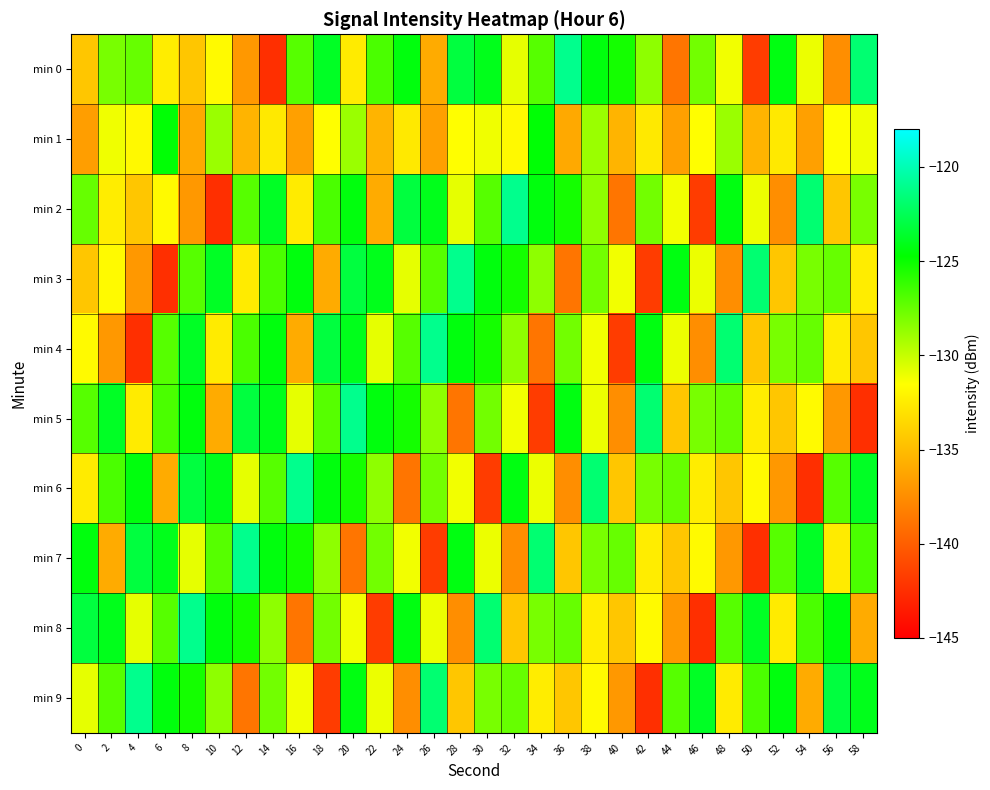

Reading left to right, list all the values displayed in this chart.

min 0: 0=-134.5	2=-128.0	4=-127.5	6=-132.4	8=-134.5	10=-131.8	12=-136.9	14=-142.5	16=-127.1	18=-123.8	20=-132.5	22=-126.7	24=-124.4	26=-135.9	28=-123.1	30=-124.0	32=-130.9	34=-127.0	36=-121.1	38=-124.4	40=-125.3	42=-128.5	44=-138.8	46=-127.8	48=-131.1	50=-141.8	52=-124.3	54=-131.0	56=-137.4	58=-121.8
min 1: 0=-136.6	2=-131.1	4=-131.8	6=-124.6	8=-136.0	10=-128.8	12=-135.4	14=-132.6	16=-136.5	18=-131.5	20=-128.8	22=-135.4	24=-132.6	26=-136.5	28=-131.5	30=-131.1	32=-131.8	34=-124.6	36=-136.0	38=-128.8	40=-135.4	42=-132.6	44=-136.5	46=-131.5	48=-128.8	50=-135.4	52=-132.6	54=-136.5	56=-131.5	58=-131.1
min 2: 0=-127.5	2=-132.4	4=-134.5	6=-131.8	8=-136.9	10=-142.5	12=-127.1	14=-123.8	16=-132.5	18=-126.7	20=-124.4	22=-135.9	24=-123.1	26=-124.0	28=-130.9	30=-127.0	32=-121.1	34=-124.4	36=-125.3	38=-128.5	40=-138.8	42=-127.8	44=-131.1	46=-141.8	48=-124.3	50=-131.0	52=-137.4	54=-121.8	56=-134.5	58=-128.0
min 3: 0=-134.5	2=-131.8	4=-136.9	6=-142.5	8=-127.1	10=-123.8	12=-132.5	14=-126.7	16=-124.4	18=-135.9	20=-123.1	22=-124.0	24=-130.9	26=-127.0	28=-121.1	30=-124.4	32=-125.3	34=-128.5	36=-138.8	38=-127.8	40=-131.1	42=-141.8	44=-124.3	46=-131.0	48=-137.4	50=-121.8	52=-134.5	54=-128.0	56=-127.5	58=-132.4
min 4: 0=-131.8	2=-136.9	4=-142.5	6=-127.1	8=-123.8	10=-132.5	12=-126.7	14=-124.4	16=-135.9	18=-123.1	20=-124.0	22=-130.9	24=-127.0	26=-121.1	28=-124.4	30=-125.3	32=-128.5	34=-138.8	36=-127.8	38=-131.1	40=-141.8	42=-124.3	44=-131.0	46=-137.4	48=-121.8	50=-134.5	52=-128.0	54=-127.5	56=-132.4	58=-134.5
min 5: 0=-127.1	2=-123.8	4=-132.5	6=-126.7	8=-124.4	10=-135.9	12=-123.1	14=-124.0	16=-130.9	18=-127.0	20=-121.1	22=-124.4	24=-125.3	26=-128.5	28=-138.8	30=-127.8	32=-131.1	34=-141.8	36=-124.3	38=-131.0	40=-137.4	42=-121.8	44=-134.5	46=-128.0	48=-127.5	50=-132.4	52=-134.5	54=-131.8	56=-136.9	58=-142.5
min 6: 0=-132.5	2=-126.7	4=-124.4	6=-135.9	8=-123.1	10=-124.0	12=-130.9	14=-127.0	16=-121.1	18=-124.4	20=-125.3	22=-128.5	24=-138.8	26=-127.8	28=-131.1	30=-141.8	32=-124.3	34=-131.0	36=-137.4	38=-121.8	40=-134.5	42=-128.0	44=-127.5	46=-132.4	48=-134.5	50=-131.8	52=-136.9	54=-142.5	56=-127.1	58=-123.8
min 7: 0=-124.4	2=-135.9	4=-123.1	6=-124.0	8=-130.9	10=-127.0	12=-121.1	14=-124.4	16=-125.3	18=-128.5	20=-138.8	22=-127.8	24=-131.1	26=-141.8	28=-124.3	30=-131.0	32=-137.4	34=-121.8	36=-134.5	38=-128.0	40=-127.5	42=-132.4	44=-134.5	46=-131.8	48=-136.9	50=-142.5	52=-127.1	54=-123.8	56=-132.5	58=-126.7
min 8: 0=-123.1	2=-124.0	4=-130.9	6=-127.0	8=-121.1	10=-124.4	12=-125.3	14=-128.5	16=-138.8	18=-127.8	20=-131.1	22=-141.8	24=-124.3	26=-131.0	28=-137.4	30=-121.8	32=-134.5	34=-128.0	36=-127.5	38=-132.4	40=-134.5	42=-131.8	44=-136.9	46=-142.5	48=-127.1	50=-123.8	52=-132.5	54=-126.7	56=-124.4	58=-135.9
min 9: 0=-130.9	2=-127.0	4=-121.1	6=-124.4	8=-125.3	10=-128.5	12=-138.8	14=-127.8	16=-131.1	18=-141.8	20=-124.3	22=-131.0	24=-137.4	26=-121.8	28=-134.5	30=-128.0	32=-127.5	34=-132.4	36=-134.5	38=-131.8	40=-136.9	42=-142.5	44=-127.1	46=-123.8	48=-132.5	50=-126.7	52=-124.4	54=-135.9	56=-123.1	58=-124.0